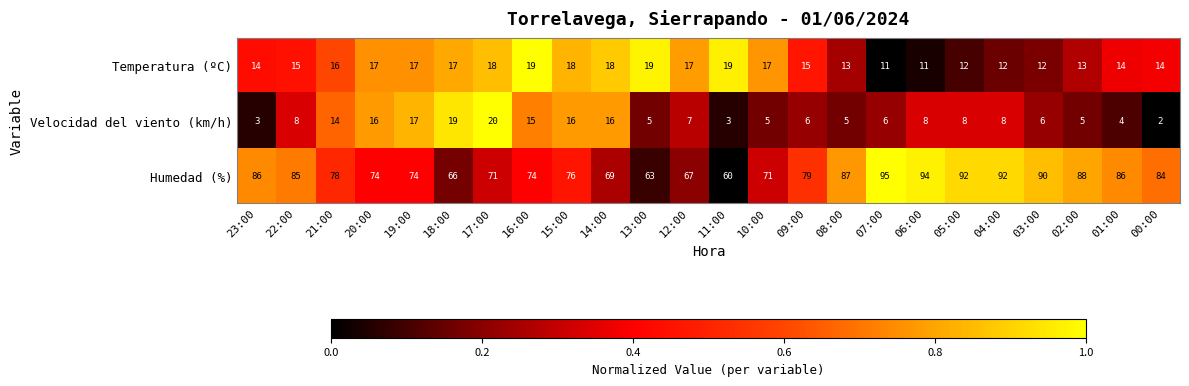

Between 10:00 and 09:00, which series saw the biggest shift?

Humedad (%)